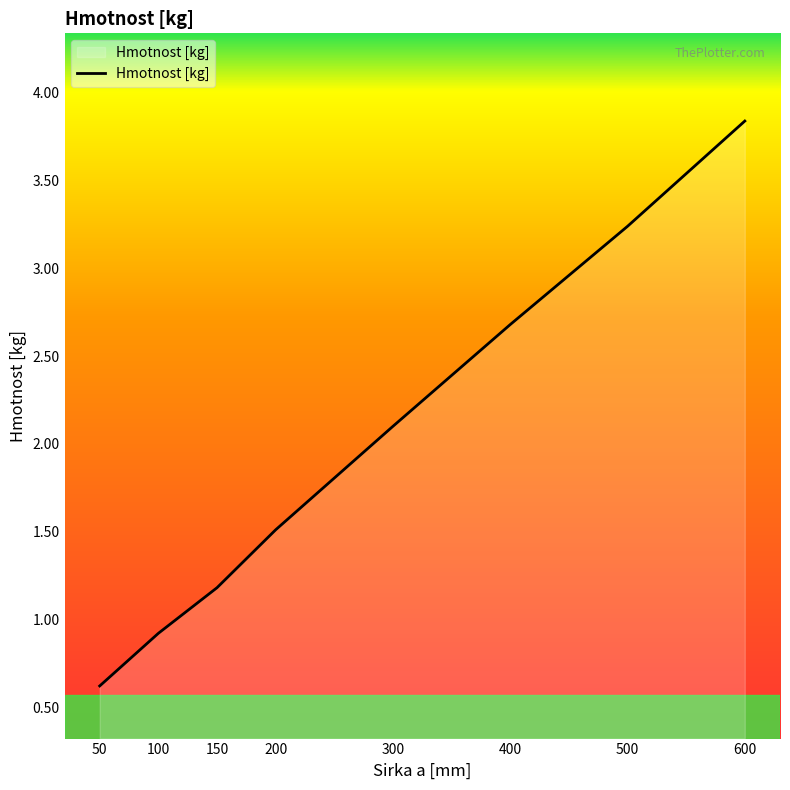

What is the minimum value shown in the chart?

0.6